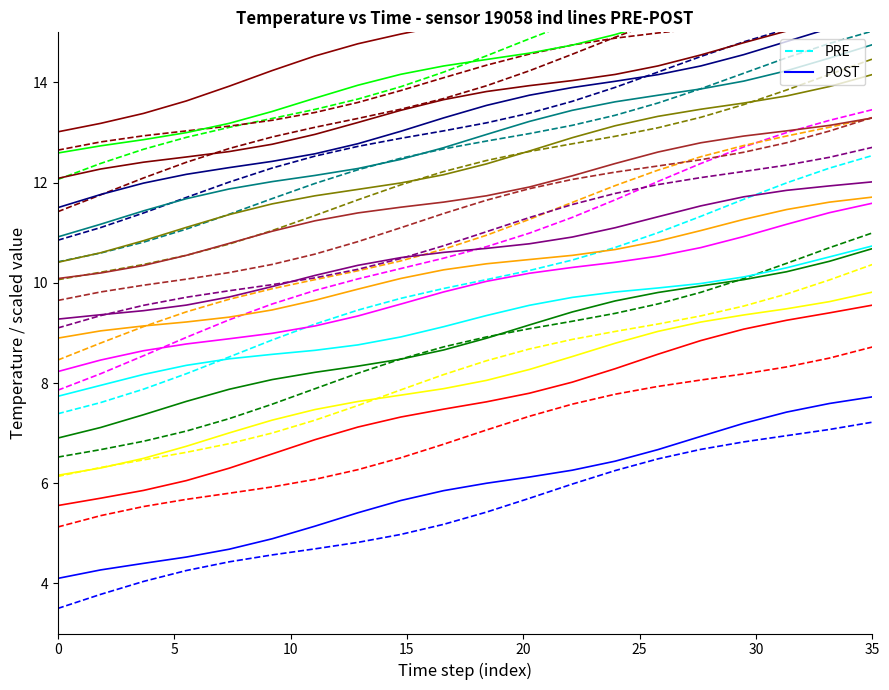

Which series has the largest range (max minus min)?

PRE